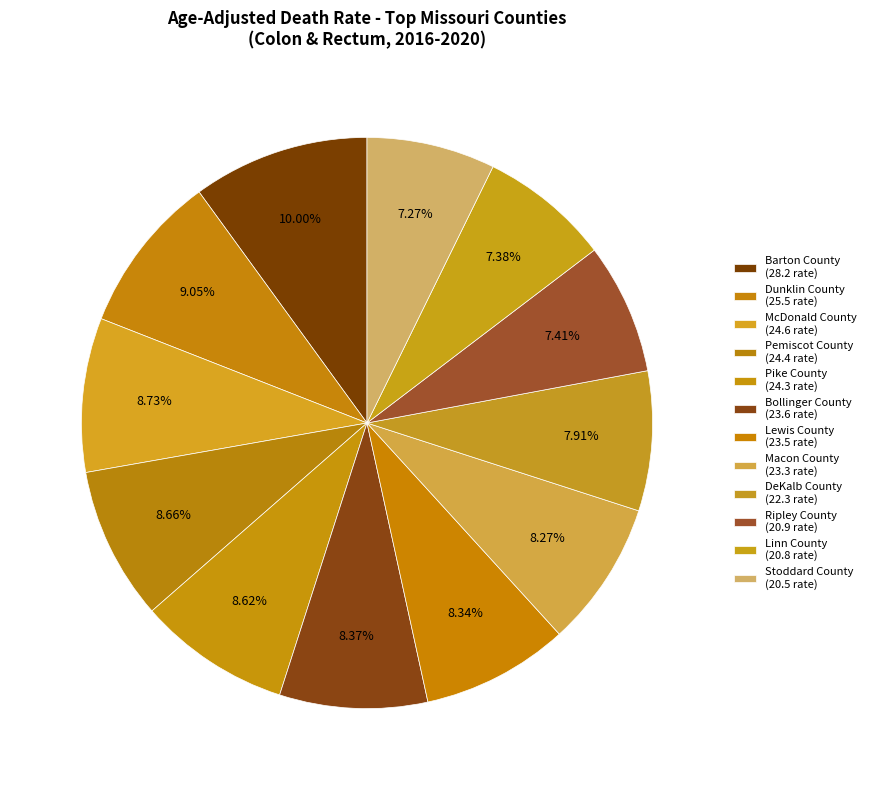

How many segments does this pie chart have?

12